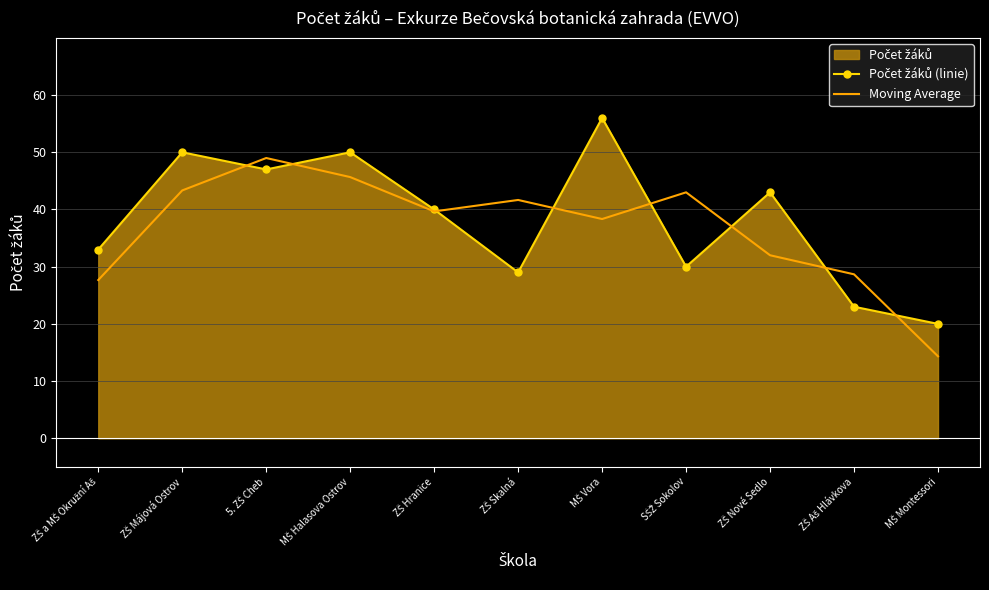

At how many categories does at least one series exceed 45?

4